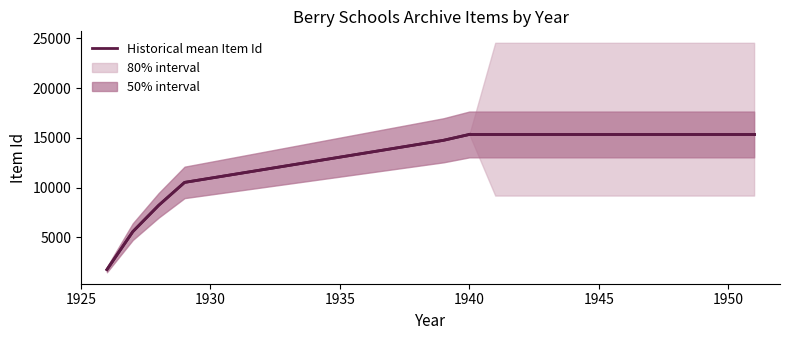

The chart shows a value of 3619.6 at 1950. True or false?

False